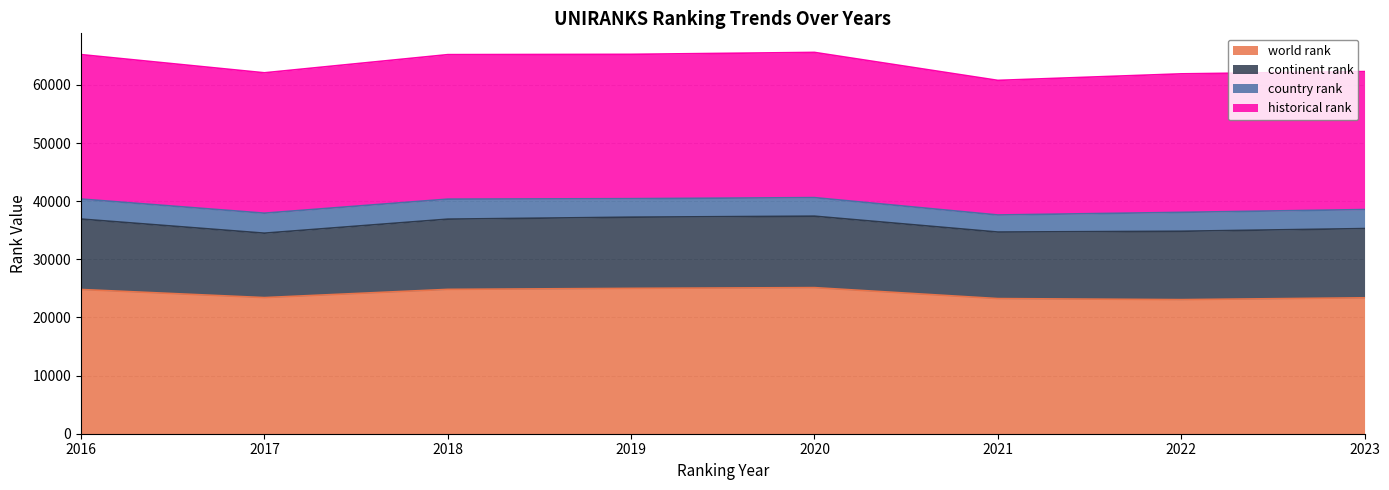

The value of country rank at 2016 is 3446. True or false?

True